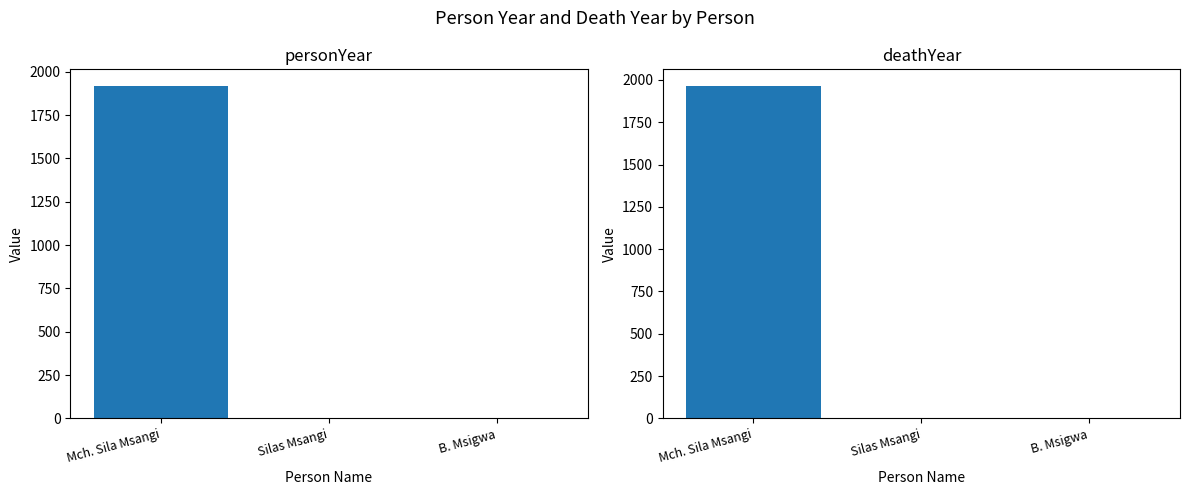

Does the chart contain any negative values?

No